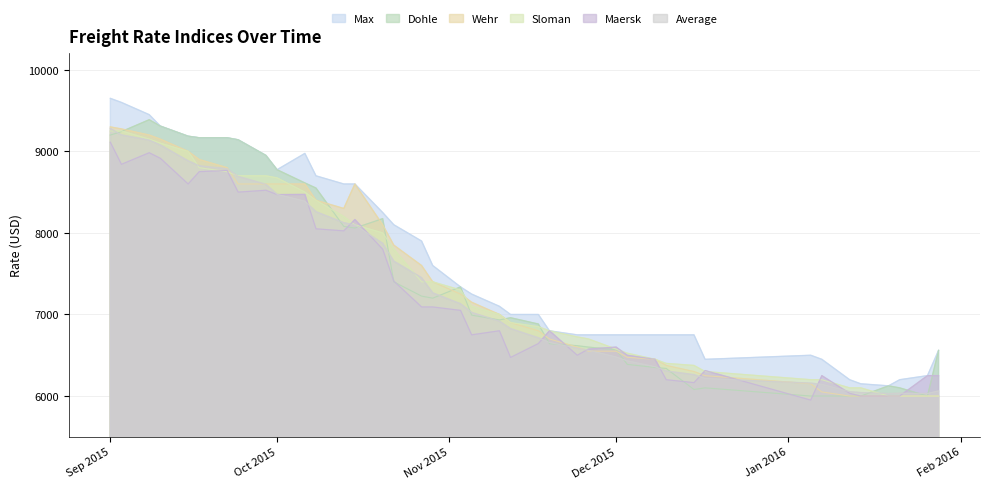

Which series changed the most between 20.10.2015 and 12.01.2016?

Dohle